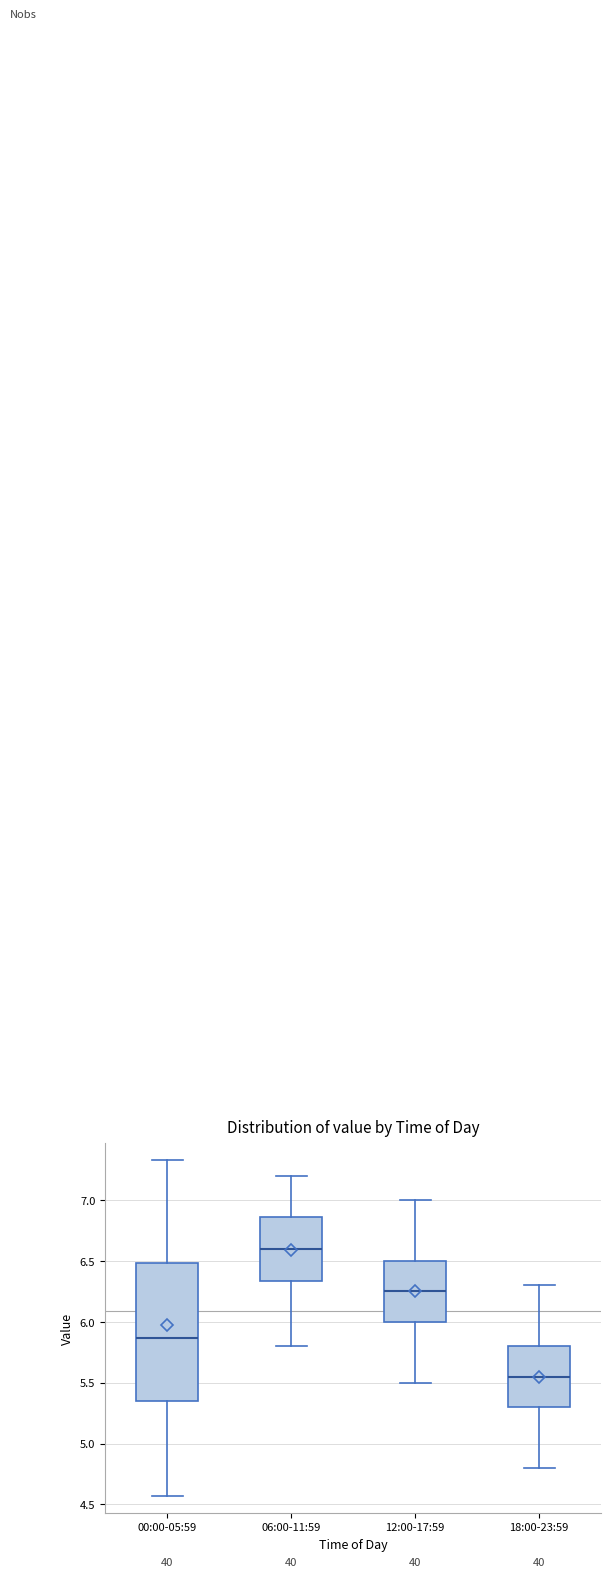

Reading left to right, transcribe this box plot: for each box, give where its median line is, the range the box spans, and where its two whiskers end, as read against the y-axis. The values are not printed on the chart, so give them approximately, as read against the axis.

00:00-05:59: median 5.85, box 5.35 to 6.50, whiskers 4.55 to 7.35
06:00-11:59: median 6.60, box 6.35 to 6.85, whiskers 5.80 to 7.20
12:00-17:59: median 6.25, box 6.00 to 6.50, whiskers 5.50 to 7.00
18:00-23:59: median 5.55, box 5.30 to 5.80, whiskers 4.80 to 6.30